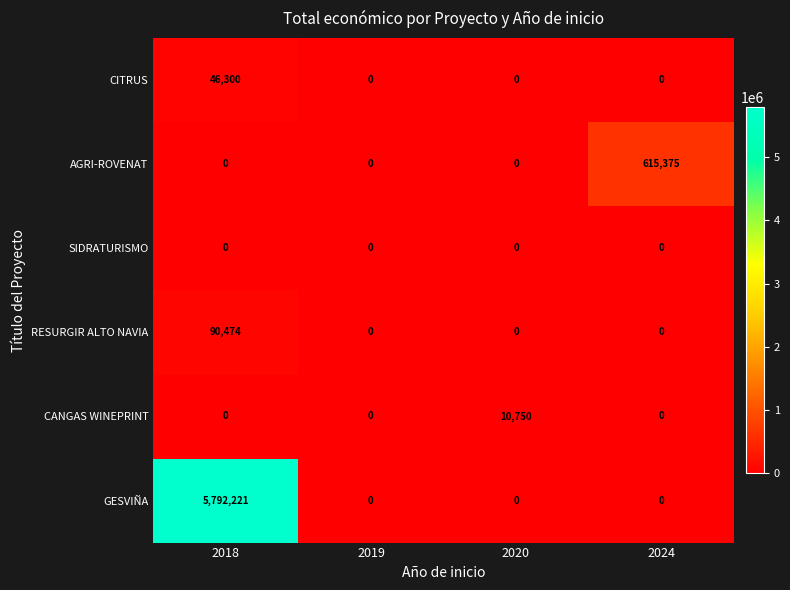

Reading left to right, extract all data points from this chart.

CITRUS: 46300	0	0	0
AGRI-ROVENAT: 0	0	0	615375
SIDRATURISMO: 0	0	0	0
RESURGIR ALTO NAVIA: 90474	0	0	0
CANGAS WINEPRINT: 0	0	10750	0
GESVIÑA: 5792221	0	0	0